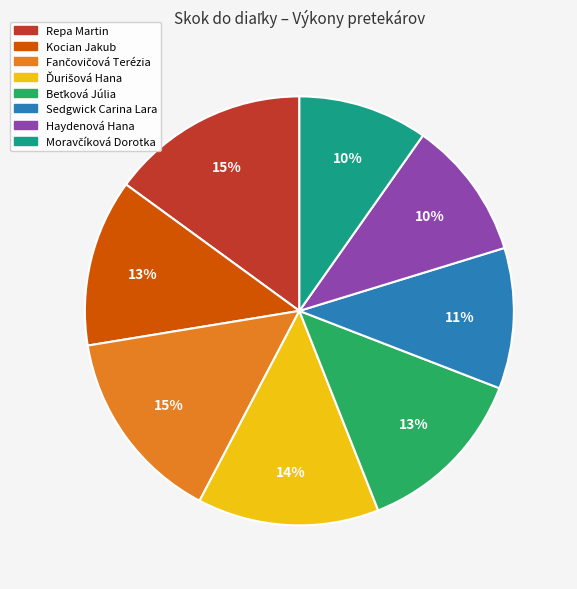

How many slices are in this pie chart?

8